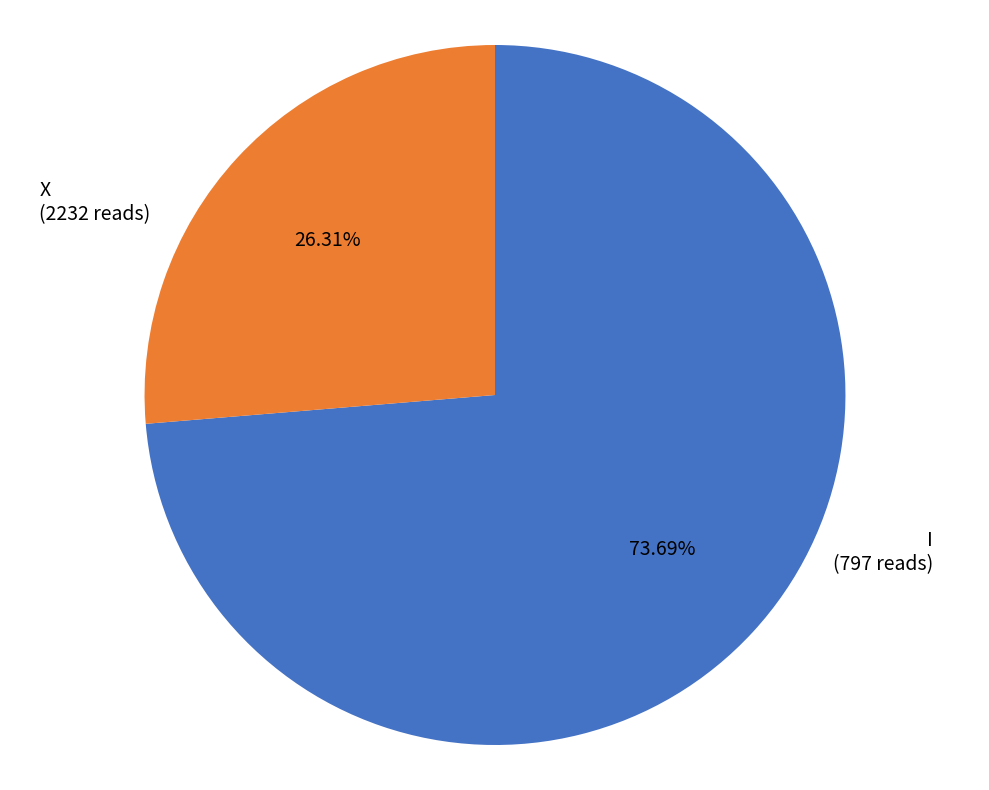

What percentage is the X slice, to the nearest percent?

74%